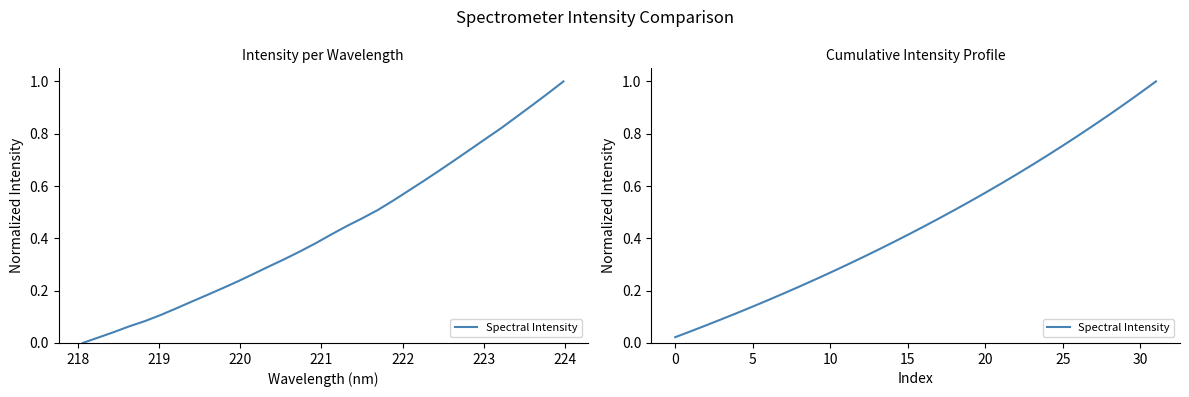

What is the label of the 11th point from the left?

10